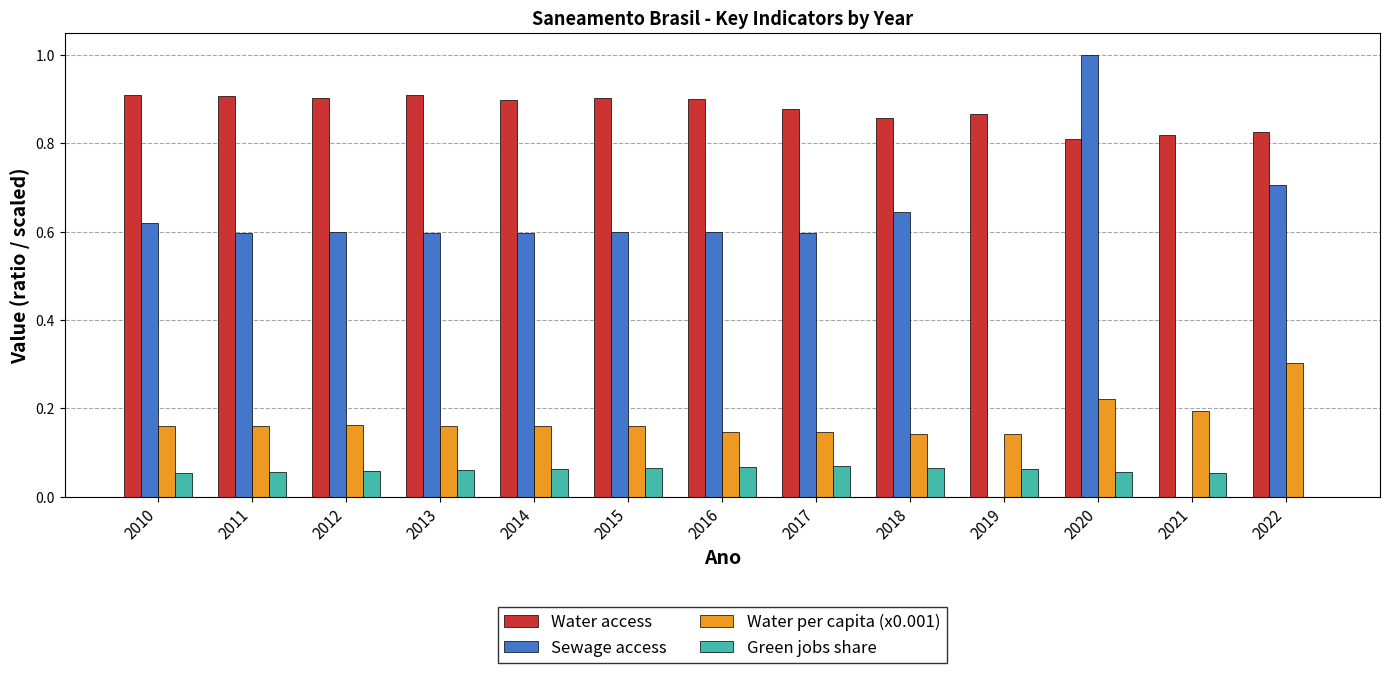

How many series are shown in this chart?

4